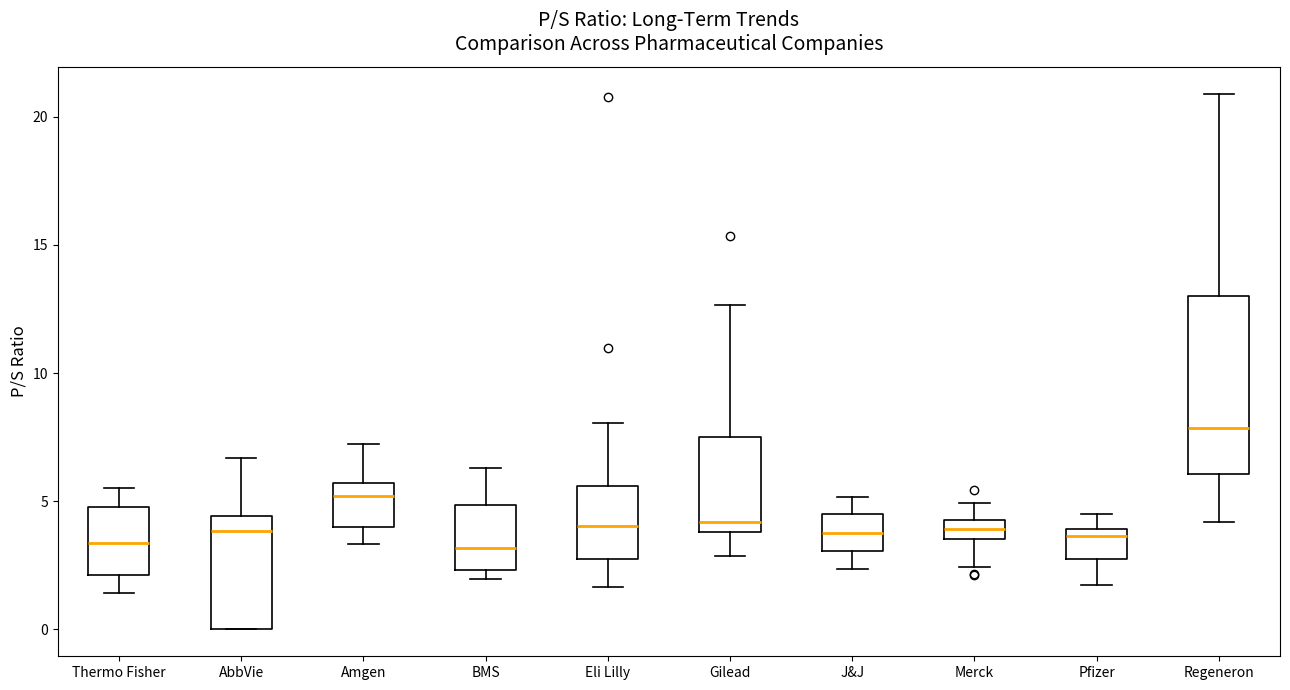

Which box is the tallest, from its lower edge to its upper edge?

Regeneron